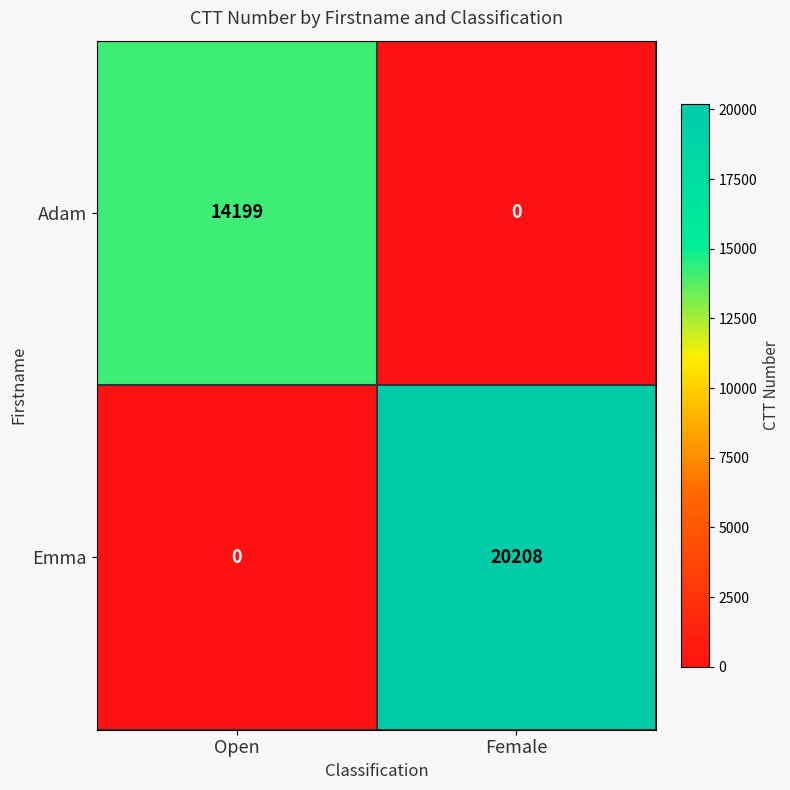

At which category does the chart reach its peak across all series?

Female